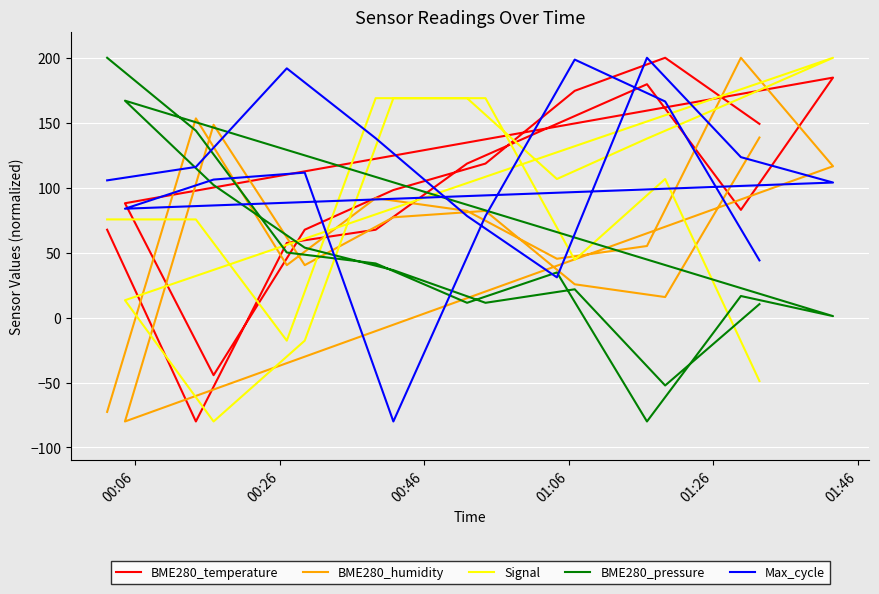

True or false: BME280_temperature has a value of -115.8 at 00:26.

False